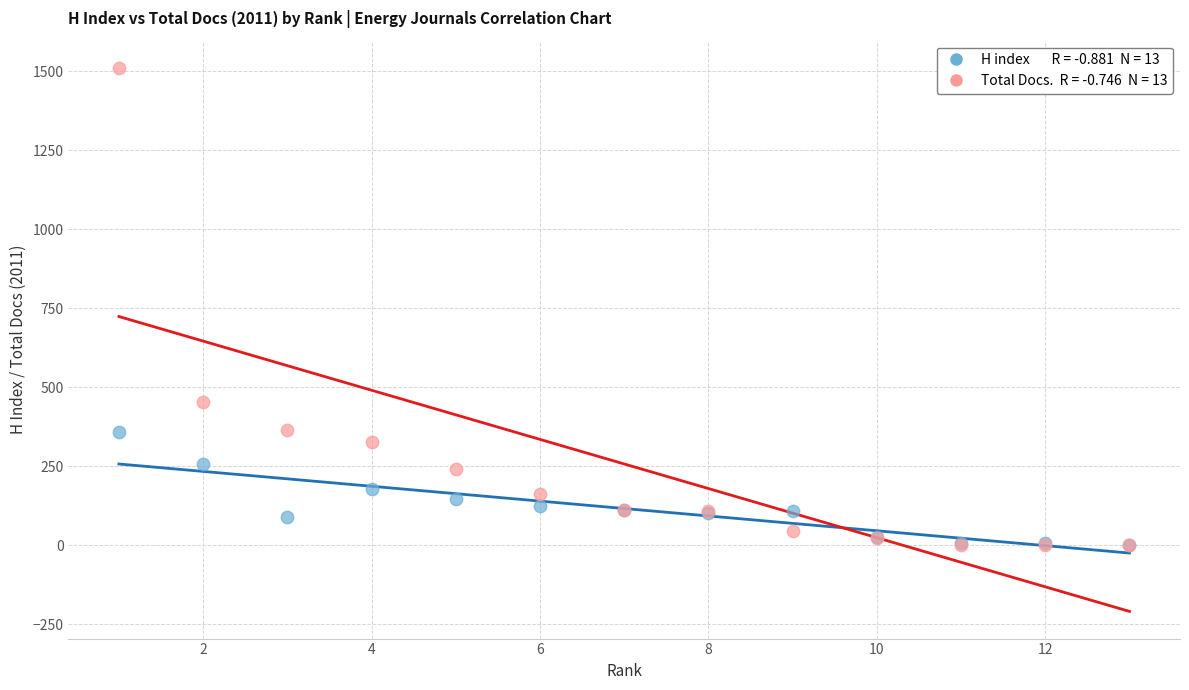

Across all series, what Y value is closest to 755?

452